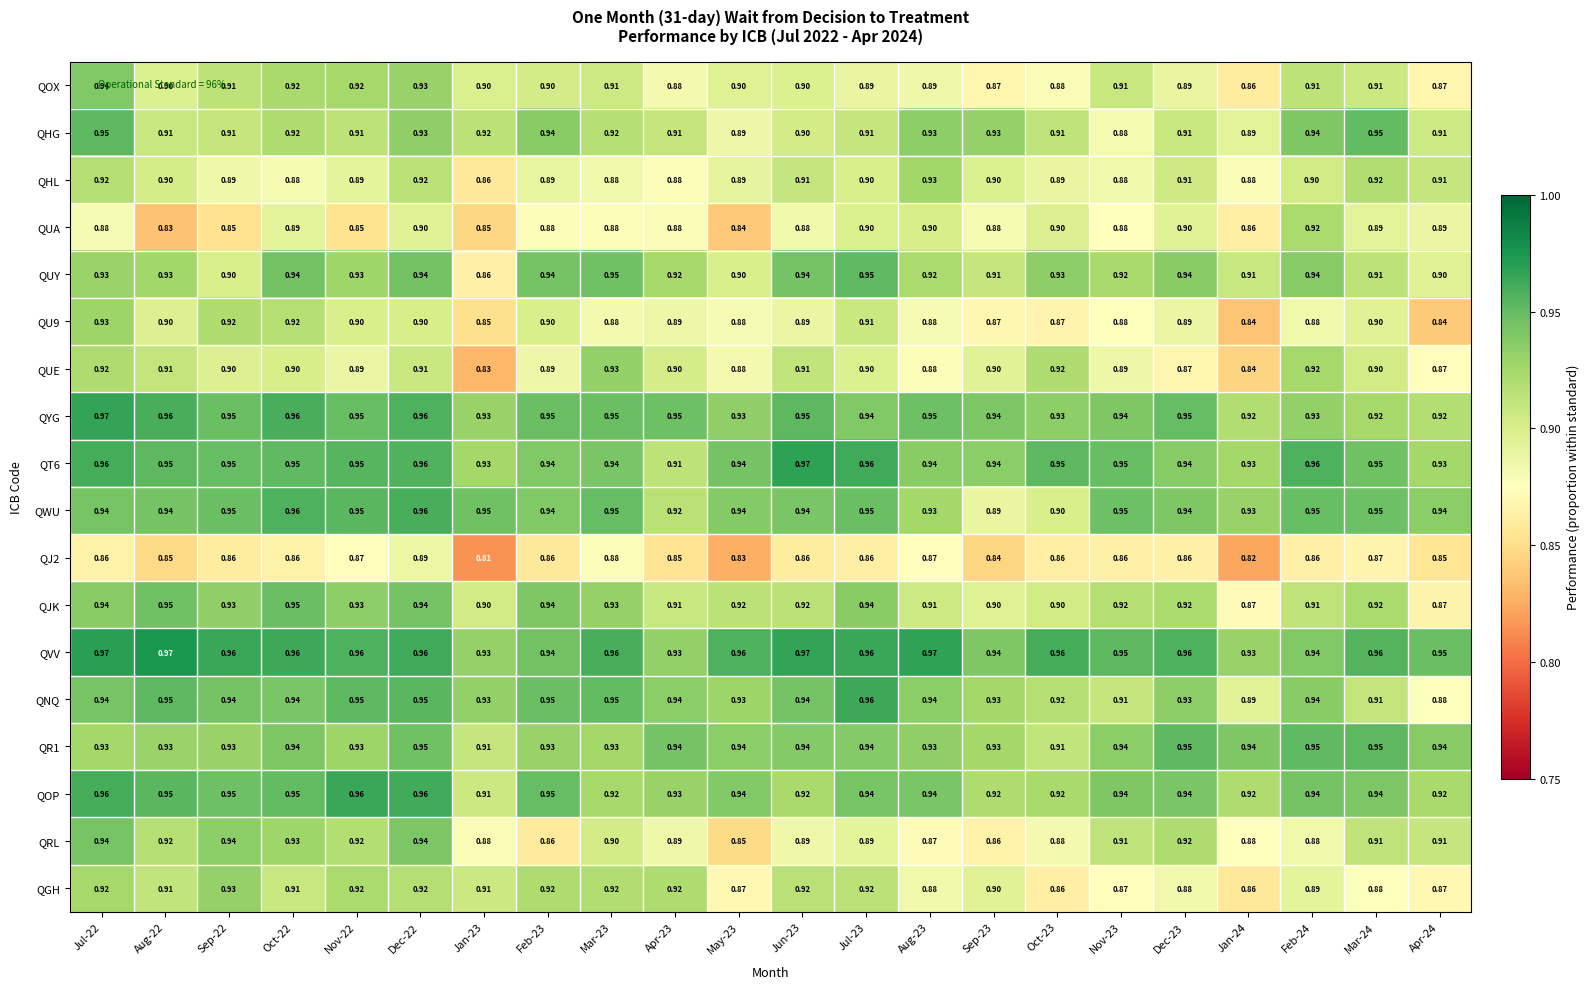

Which series changed the most between Nov-22 and Apr-24?

QNQ